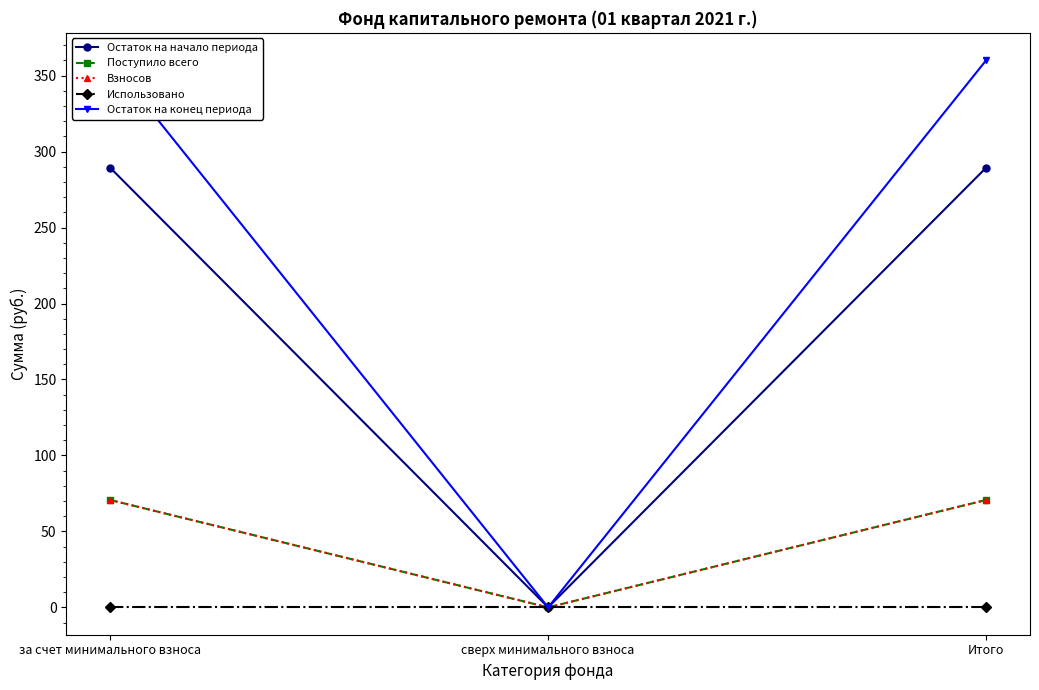

How many lines are shown in the chart?

5